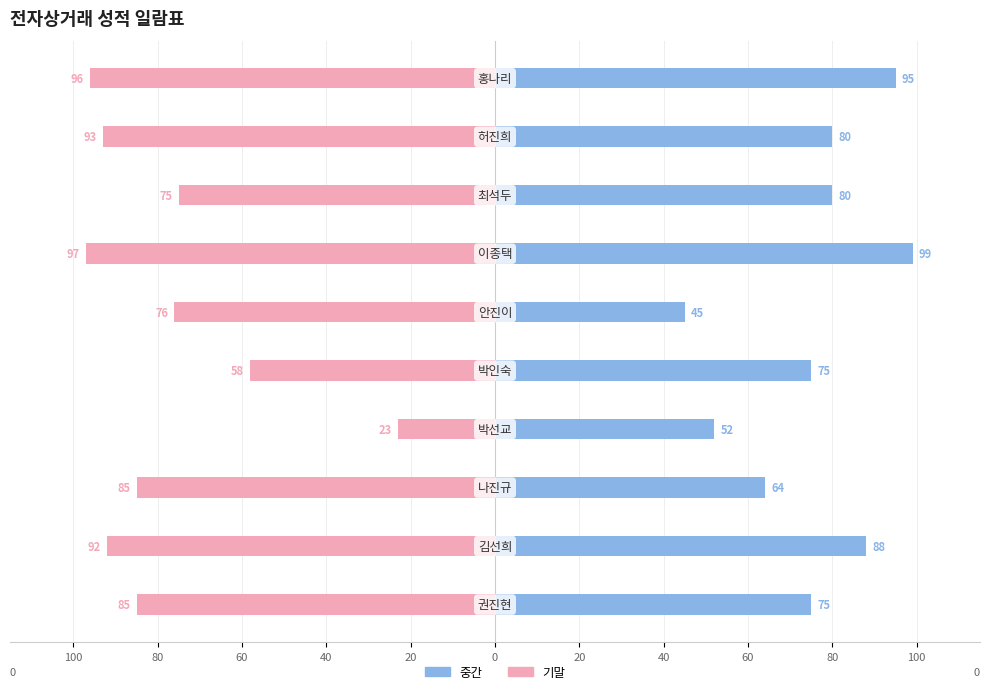

Reading right to left, extract all data points from this chart.

중간: 80=95	60=80	40=80	20=99	100=45	80=75	60=52	40=64	20=88	0=75
기말: 80=-96	60=-93	40=-75	20=-97	100=-76	80=-58	60=-23	40=-85	20=-92	0=-85